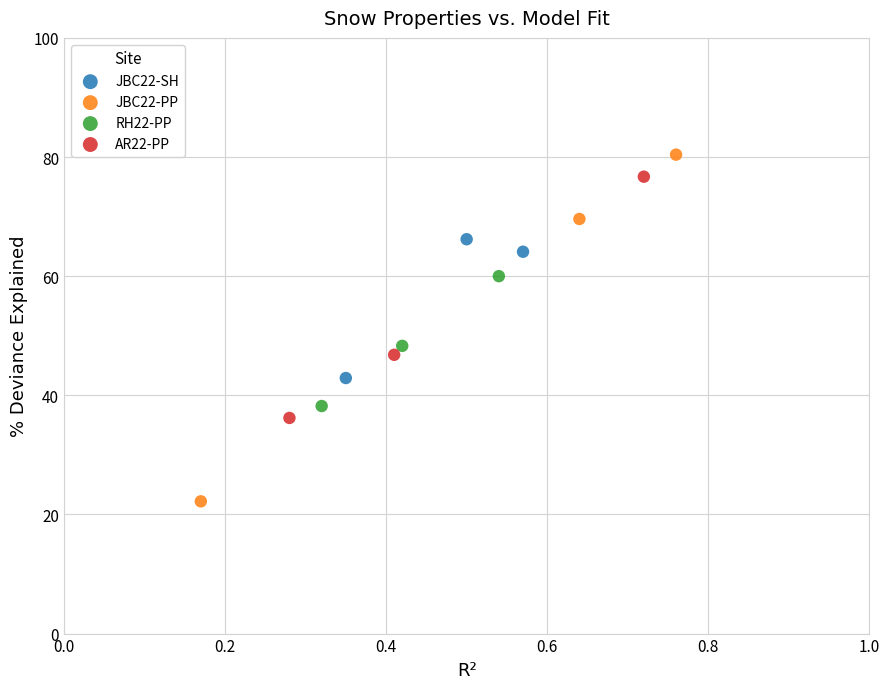

What are all the series names shown in the legend?

JBC22-SH, JBC22-PP, RH22-PP, AR22-PP